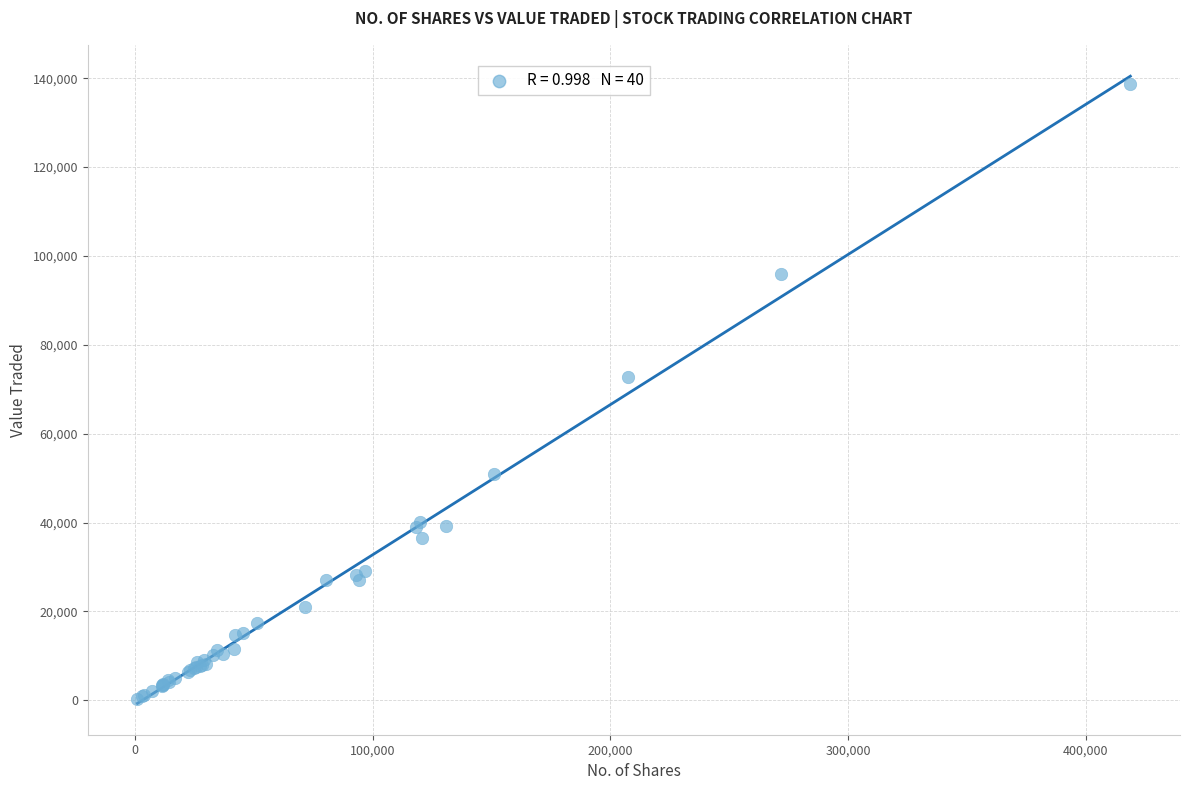

What Y value in the scatter plot is closest to 69574?

72750